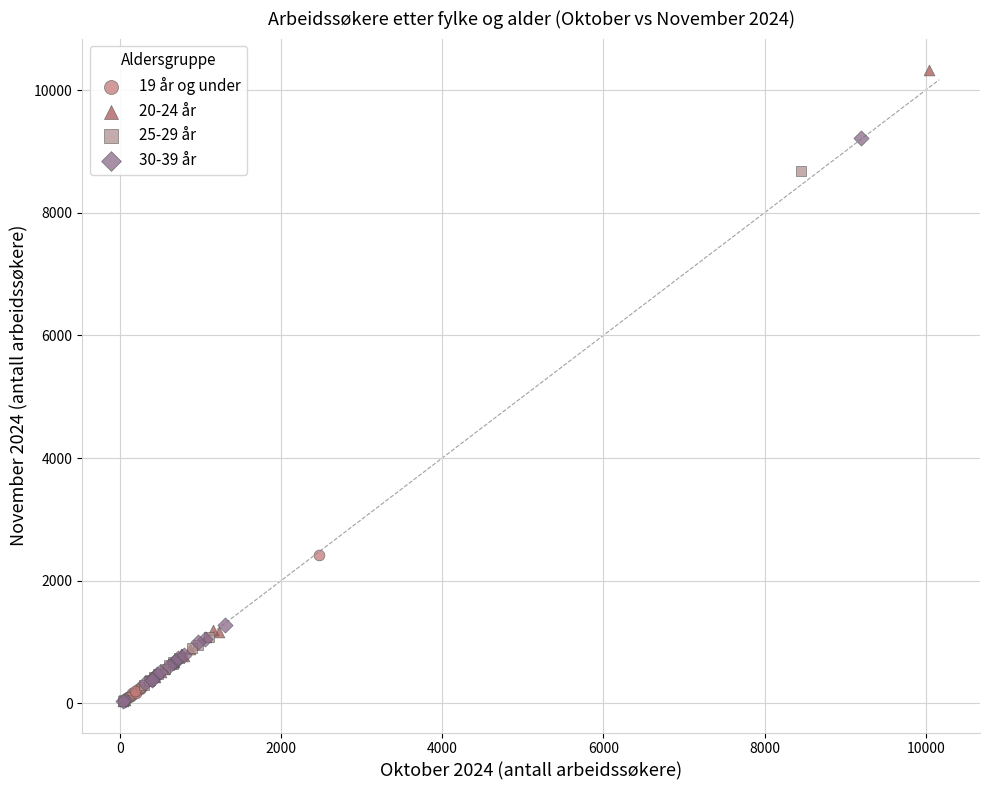

What are all the series names shown in the legend?

19 år og under, 20-24 år, 25-29 år, 30-39 år